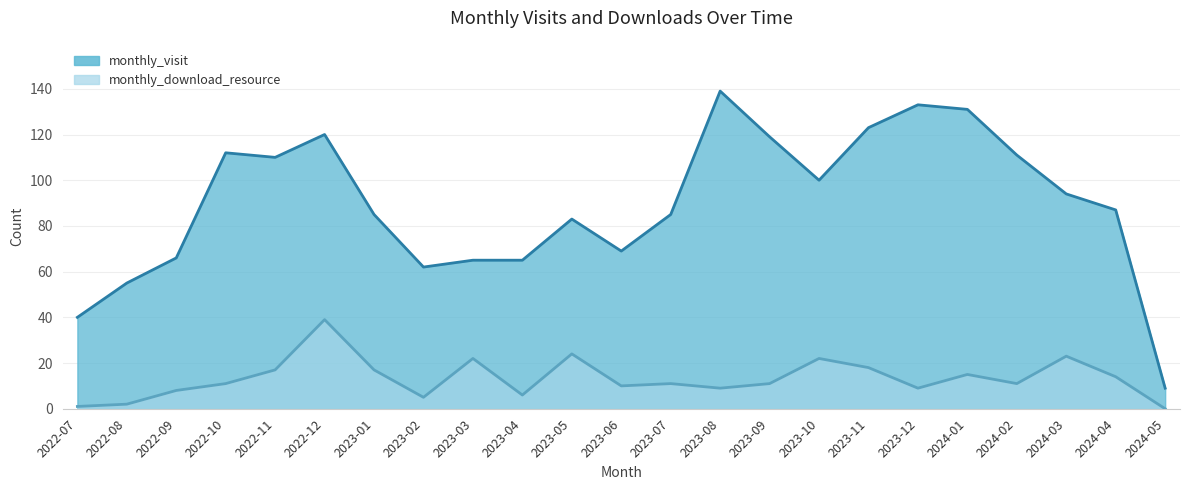

What is the sum of the monthly_visit values at 2023-02 and 2023-03?

127